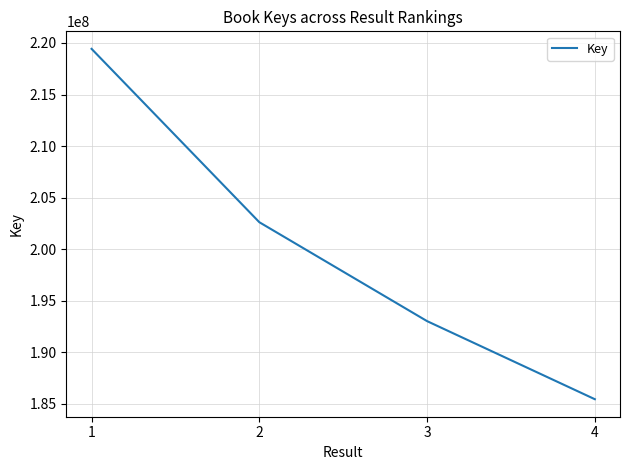

Where does the data first go above 202604520?

1